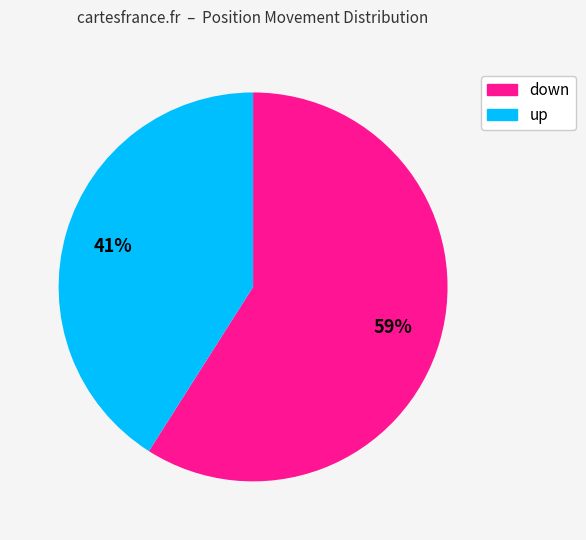

Which category has the biggest portion of the pie?

down